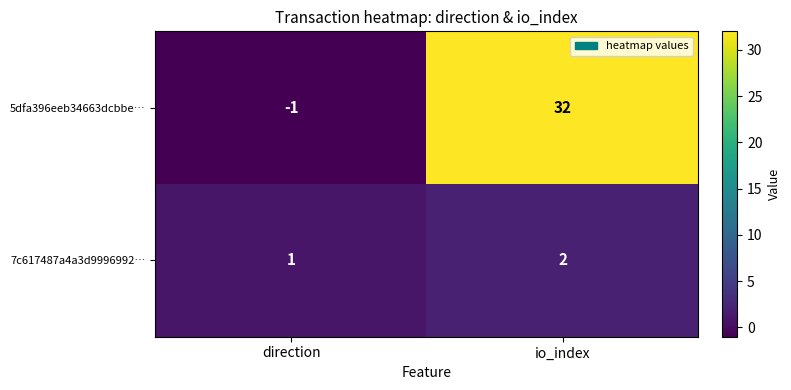

Which series has the largest total across all categories?

5dfa396eeb34663dcbbe…